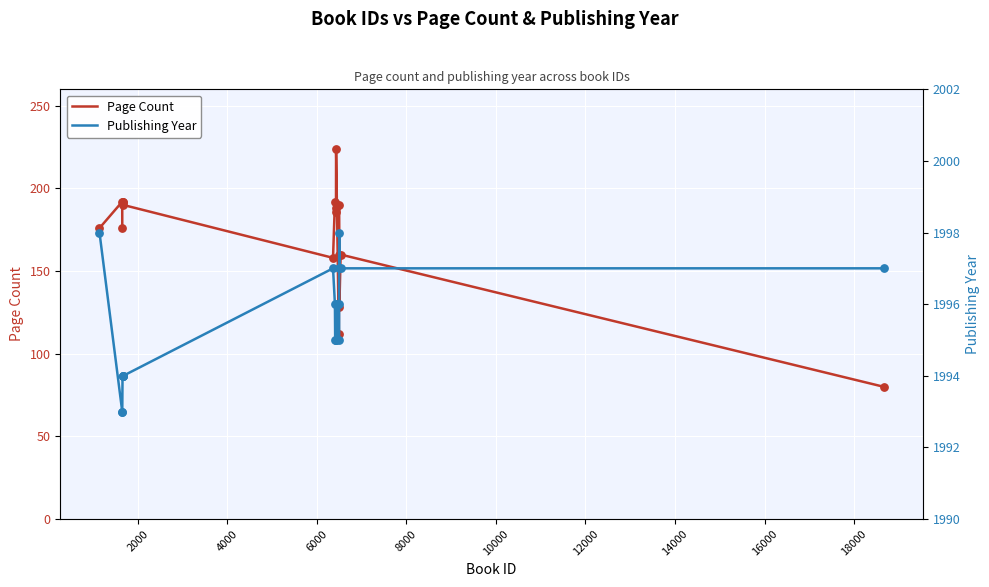

At how many categories does at least one series exceed 1700?

19